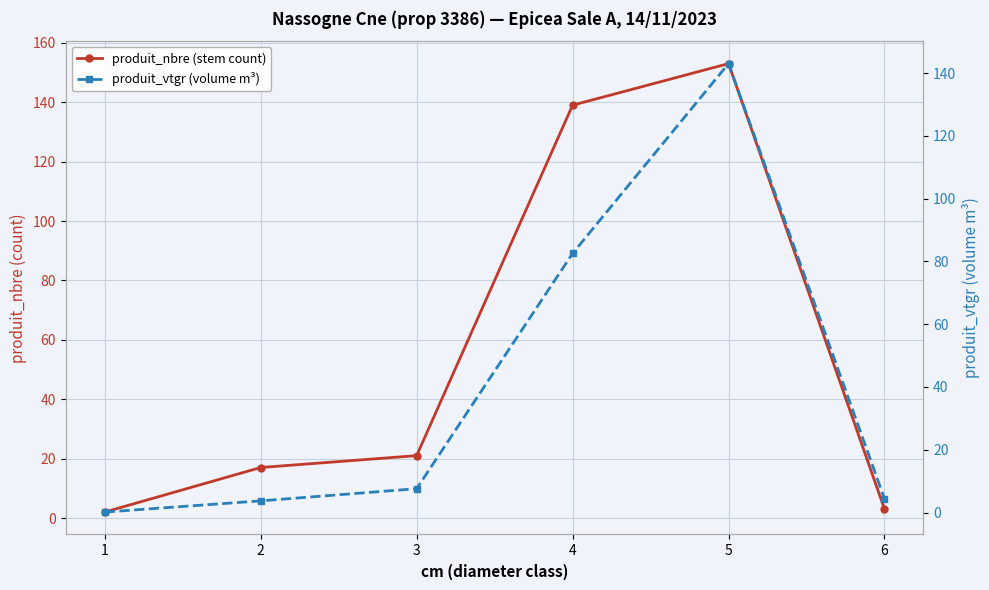

What is the sum of all produit_vtgr (volume m³) values?

241.4